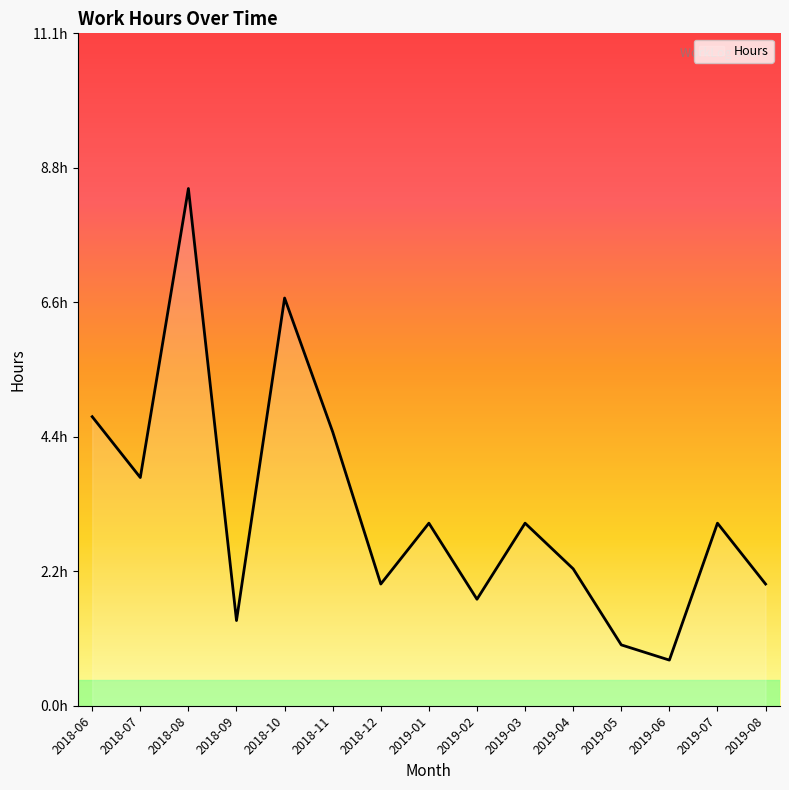

How many values are below 3?

7